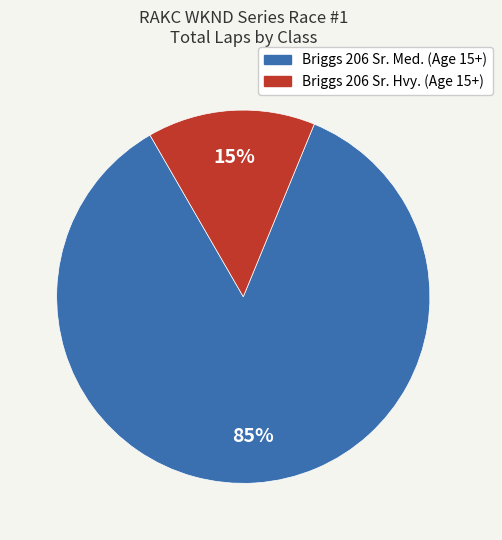

How many segments does this pie chart have?

2